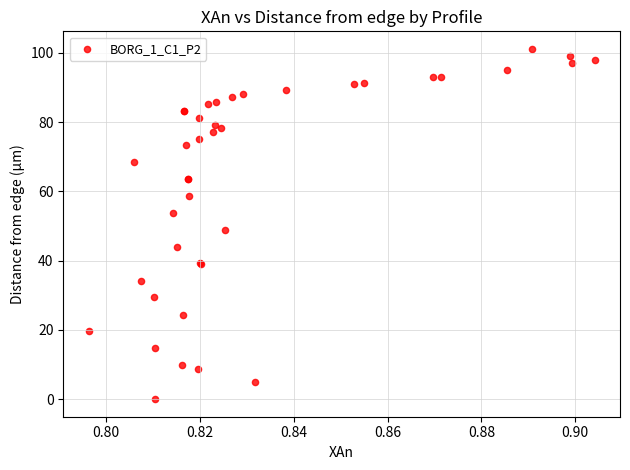

What Y value in the scatter plot is closest to 50?

48.9